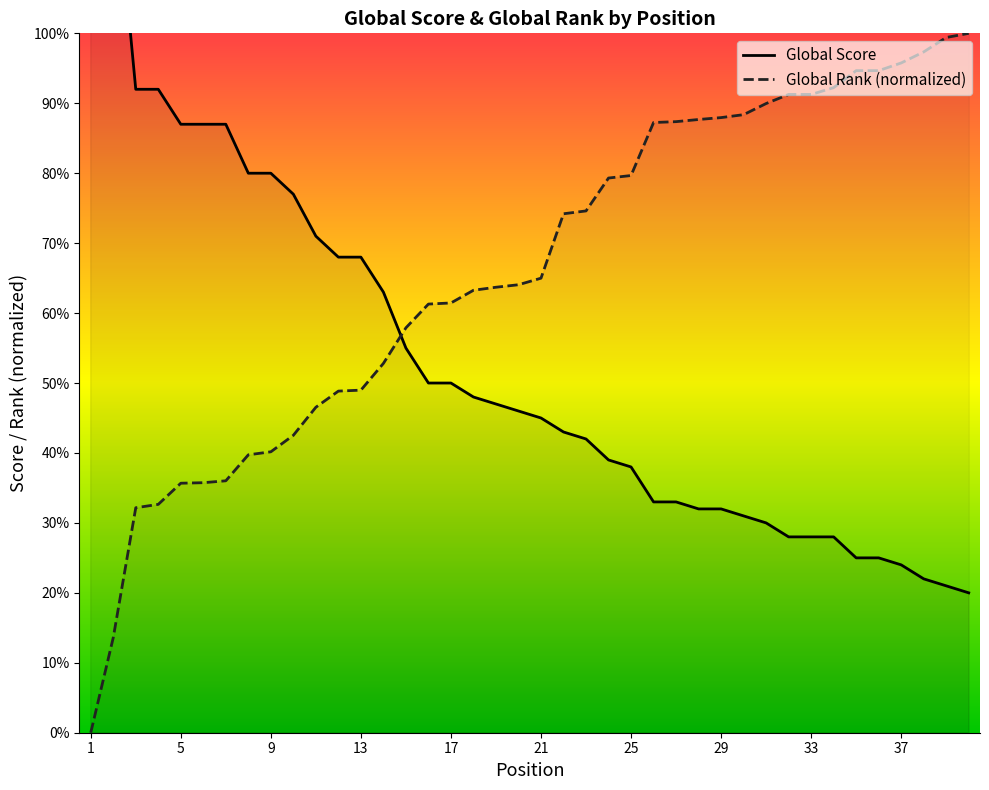

Reading right to left, list all the values displayed in this chart.

Global Score: 20.0	21.0	22.0	24.0	25.0	25.0	28.0	28.0	28.0	30.0	31.0	32.0	32.0	33.0	33.0	38.0	39.0	42.0	43.0	45.0	46.0	47.0	48.0	50.0	50.0	55.0	63.0	68.0	68.0	71.0	77.0	80.0	80.0	87.0	87.0	87.0	92.0	92.0	126.0	201.0
Global Rank (scaled): 100.0	99.4	97.3	95.8	94.7	94.7	92.2	91.3	91.3	90.0	88.4	88.0	87.7	87.4	87.2	79.7	79.3	74.6	74.2	65.0	64.1	63.7	63.3	61.4	61.3	57.9	52.8	49.0	48.8	46.5	42.5	40.2	39.7	36.0	35.7	35.7	32.7	32.2	13.6	0.0